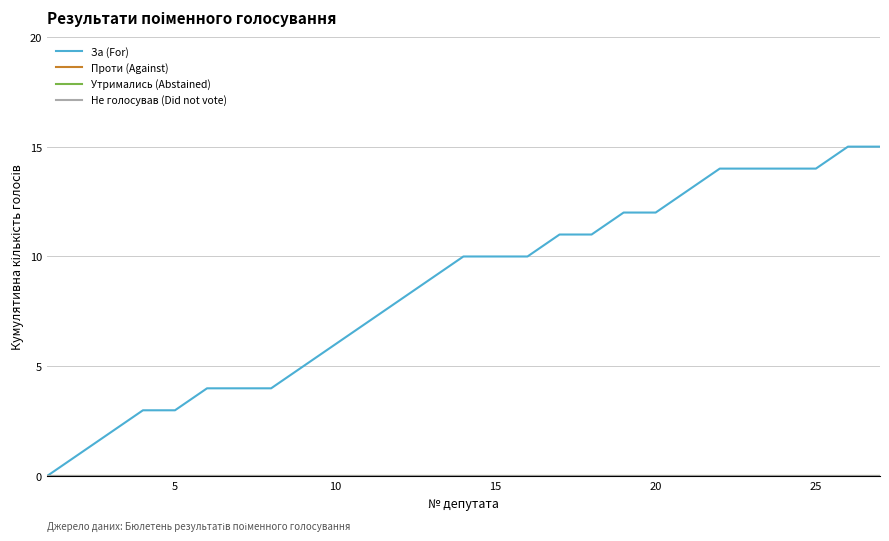

Reading left to right, transcribe all the data shown in this chart.

За (For): 0	1	2	3	3	4	4	4	5	6	7	8	9	10	10	10	11	11	12	12	13	14	14	14	14	15	15
Проти (Against): 0	0	0	0	0	0	0	0	0	0	0	0	0	0	0	0	0	0	0	0	0	0	0	0	0	0	0
Утримались (Abstained): 0	0	0	0	0	0	0	0	0	0	0	0	0	0	0	0	0	0	0	0	0	0	0	0	0	0	0
Не голосував (Did not vote): 0	0	0	0	0	0	0	0	0	0	0	0	0	0	0	0	0	0	0	0	0	0	0	0	0	0	0